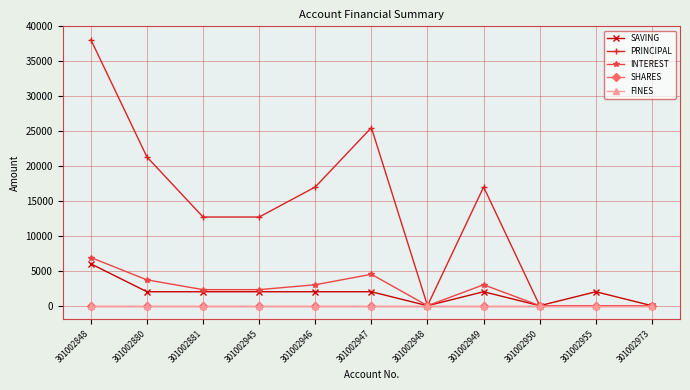

At which label does SHARES reach its peak?

301002848